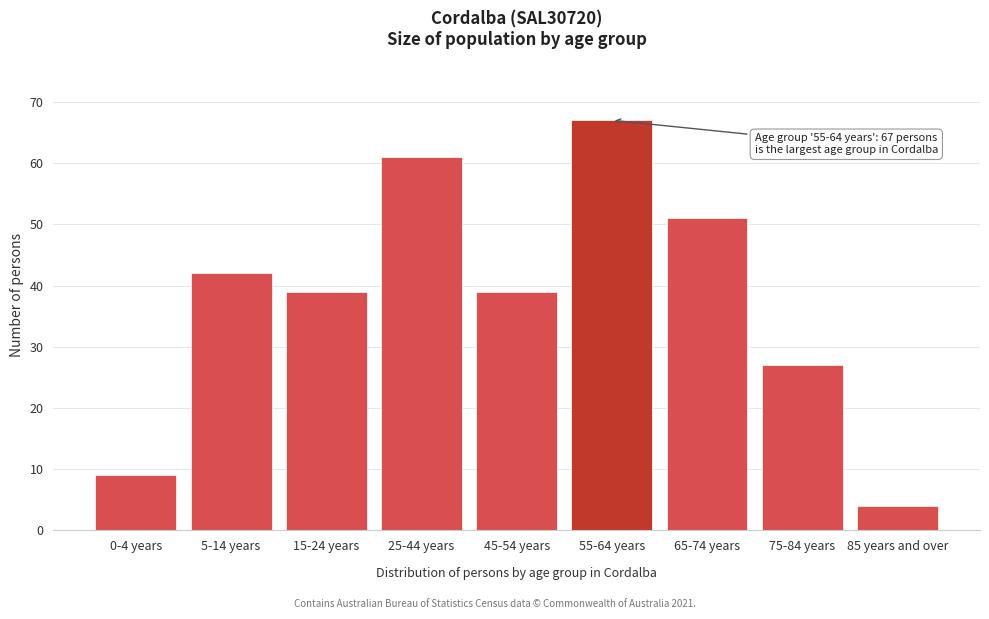

Reading left to right, extract all data points from this chart.

9	42	39	61	39	67	51	27	4